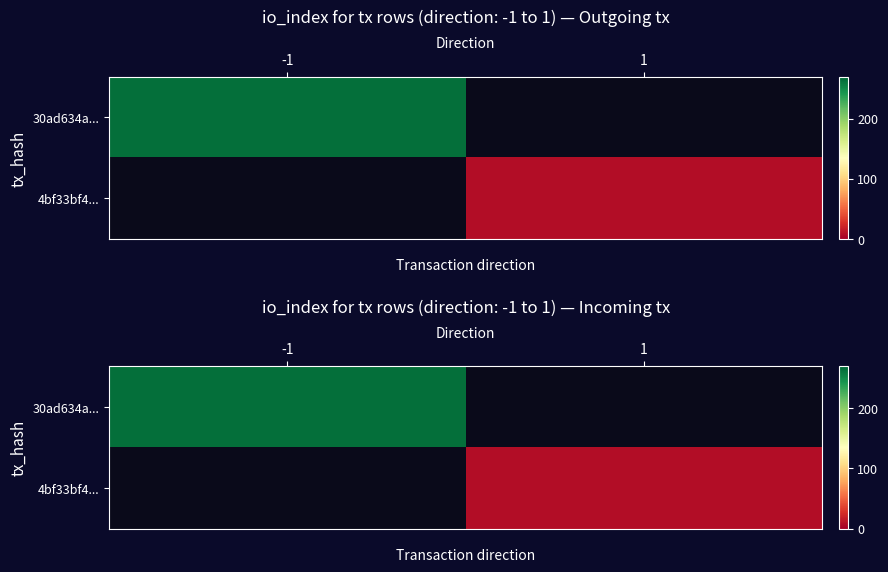

Which label corresponds to the smallest value in the chart?

1